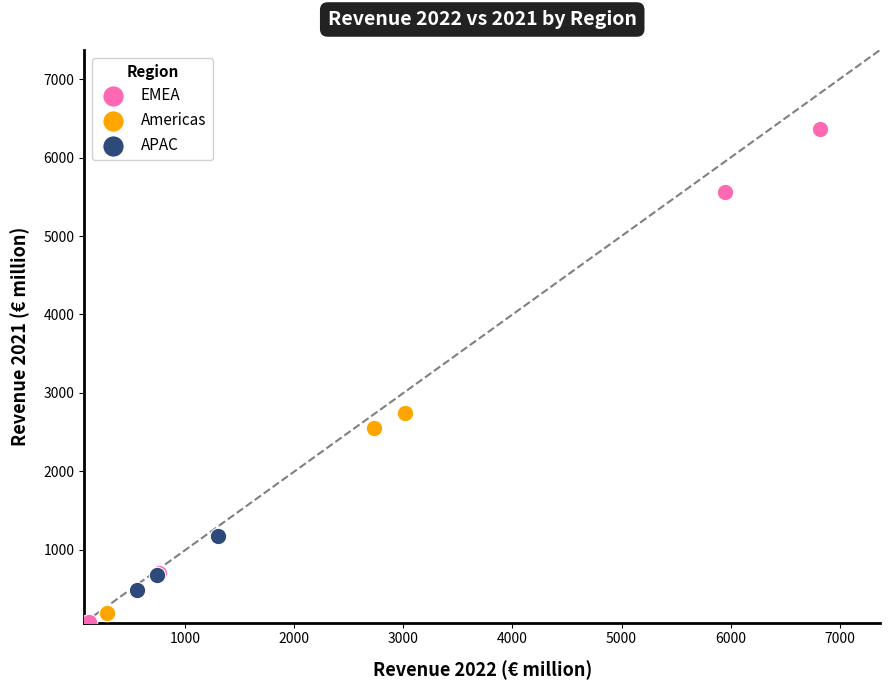

What are all the series names shown in the legend?

EMEA, Americas, APAC